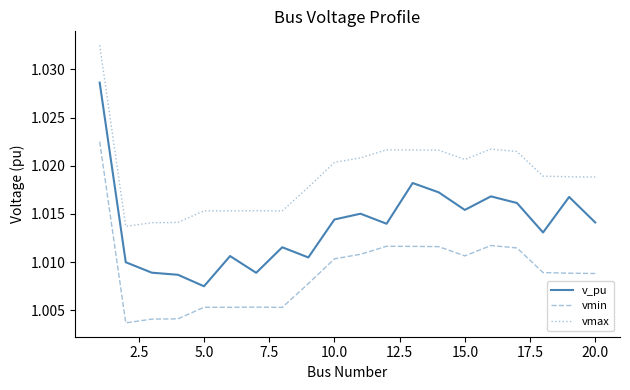

True or false: vmax and v_pu intersect in this chart.

False